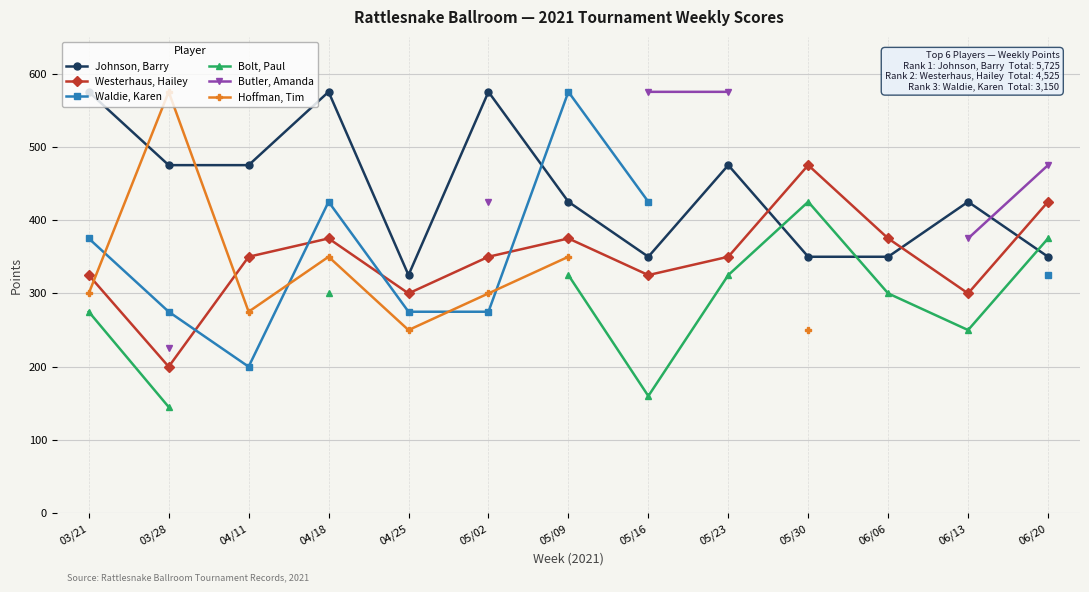

Which has a higher value, 05/16 or 05/23?

05/23